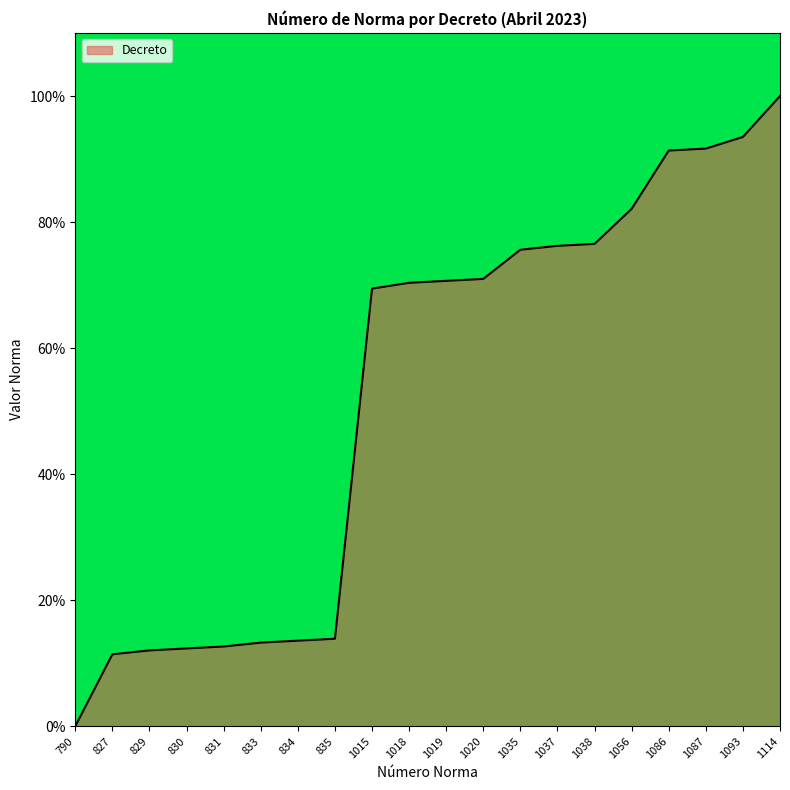

What is the difference between the values at 1035 and 835?

61.7